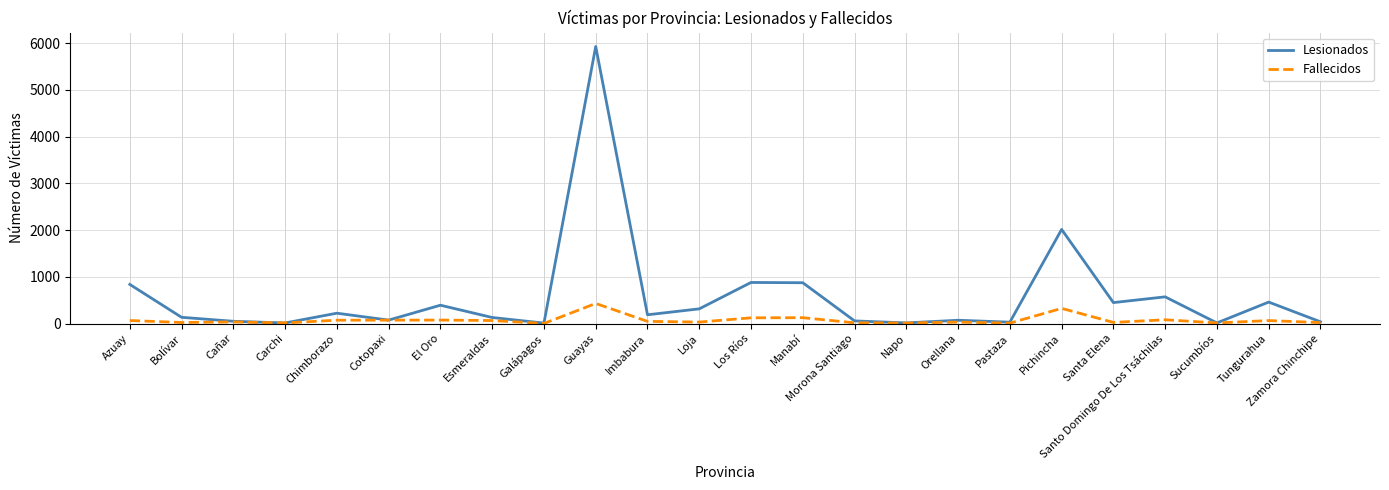

Between Azuay and Bolívar, which series saw the biggest shift?

Lesionados